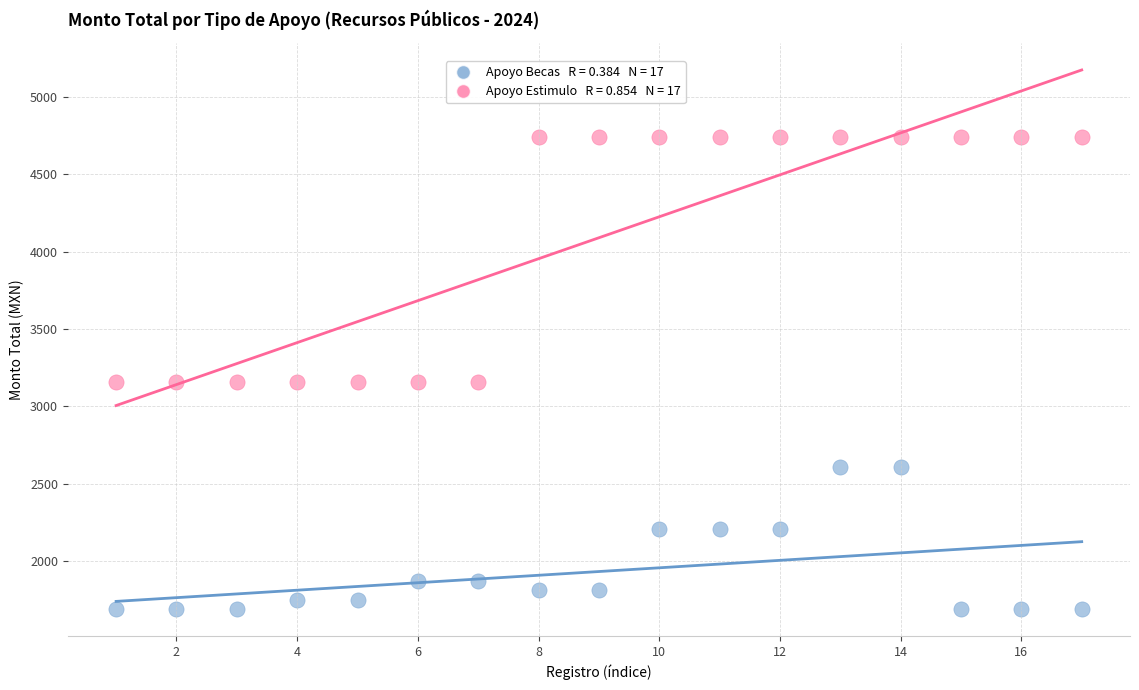

Across all data points, what is the range of Y values (max minus min)?

3050